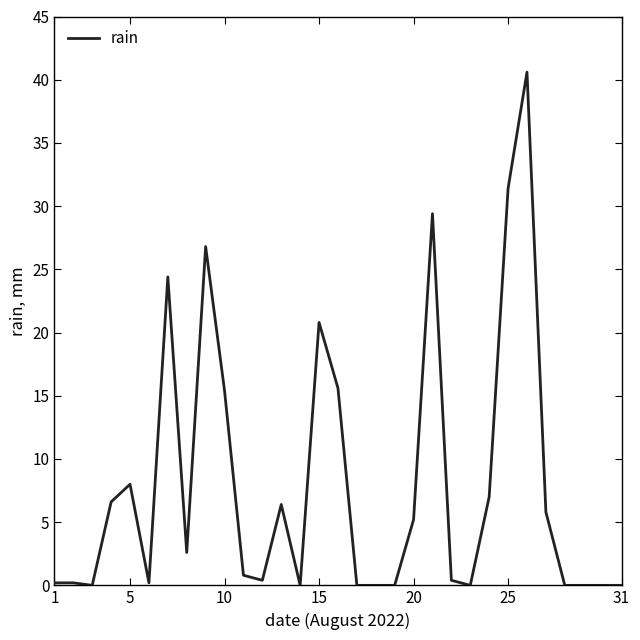

What is the greatest value displayed?

40.6